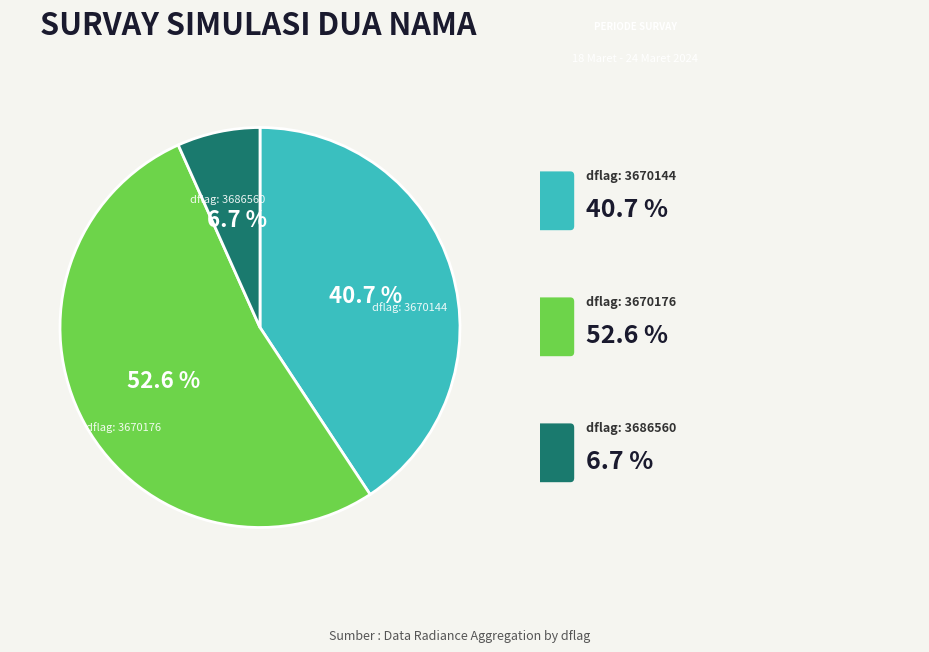

Does any single category account for the majority?

Yes